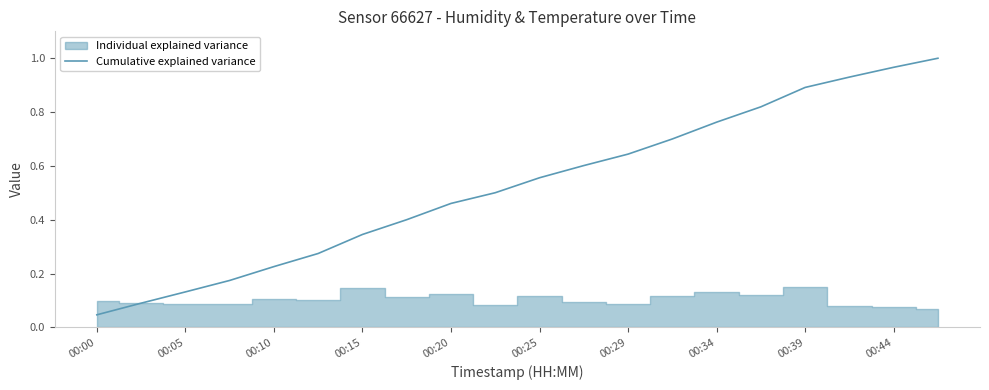

True or false: the data has more than 0 interior local peaks.

False